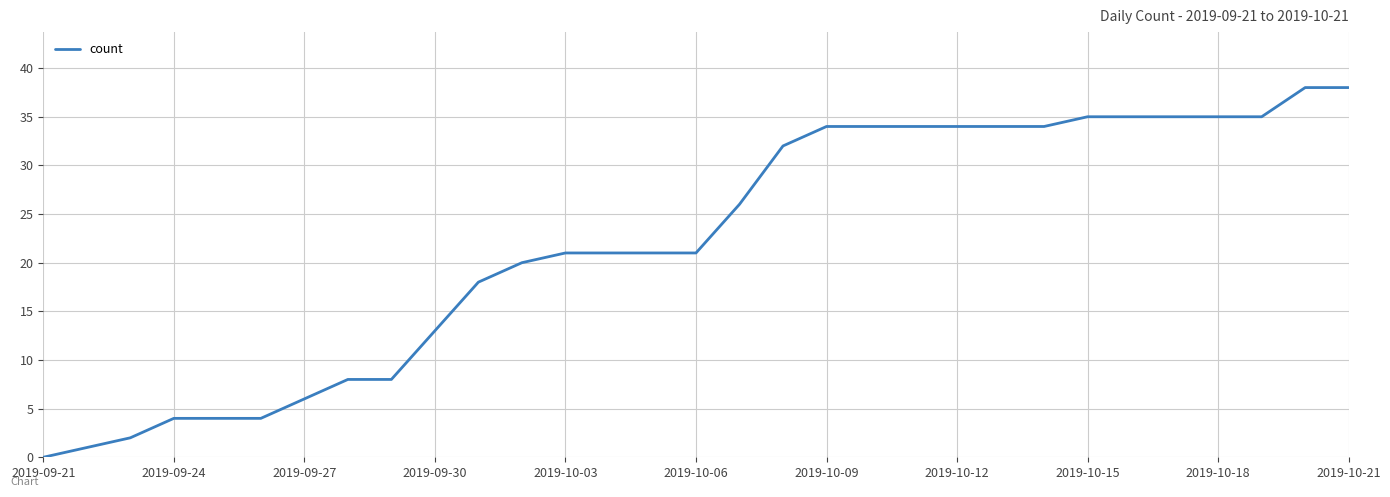

What is the greatest value displayed?

38